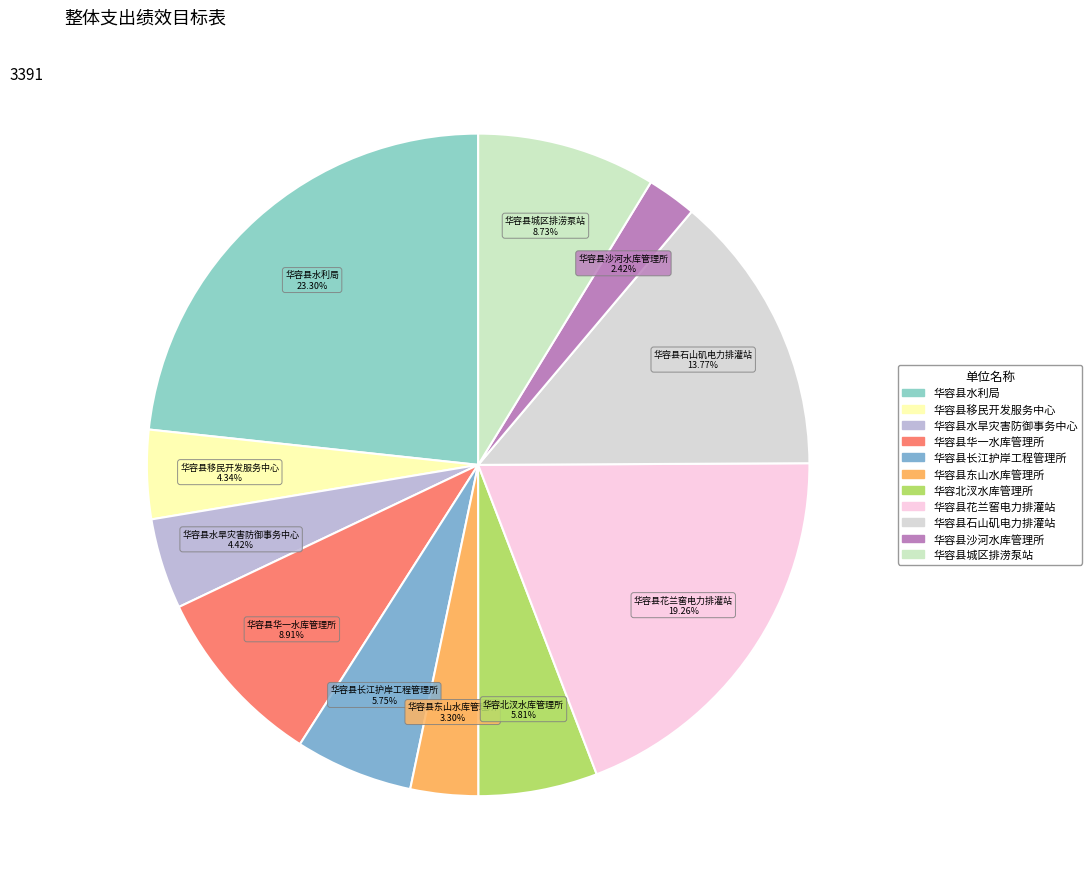

What is the total percentage of 华容县长江护岸工程管理所 and 华容县移民开发服务中心?

10.1%